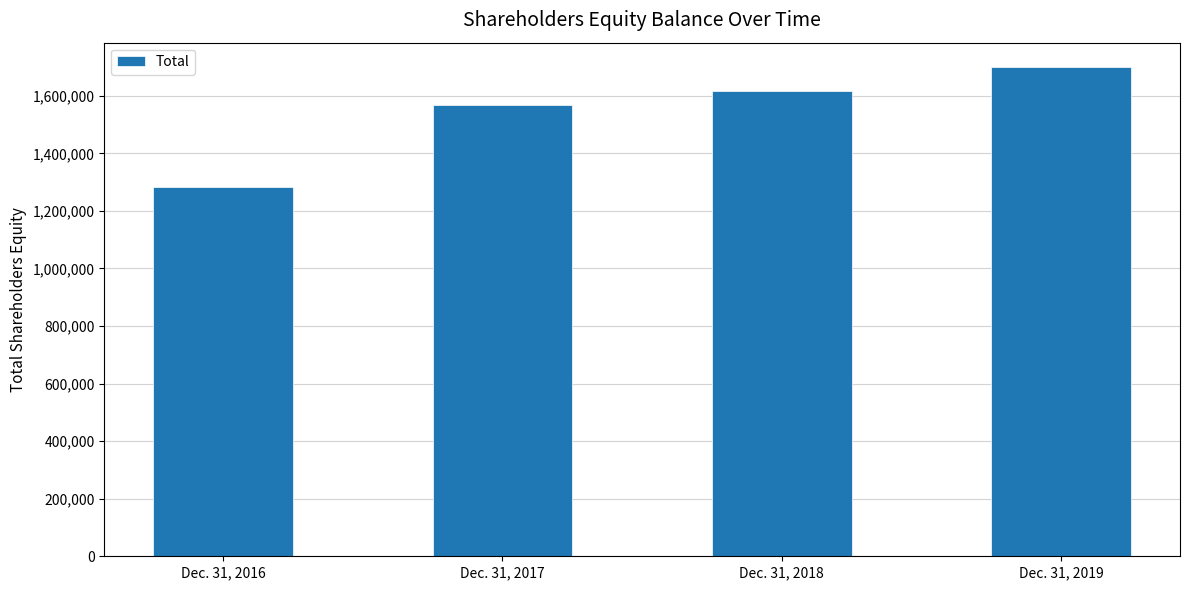

How many bars are there in total?

4